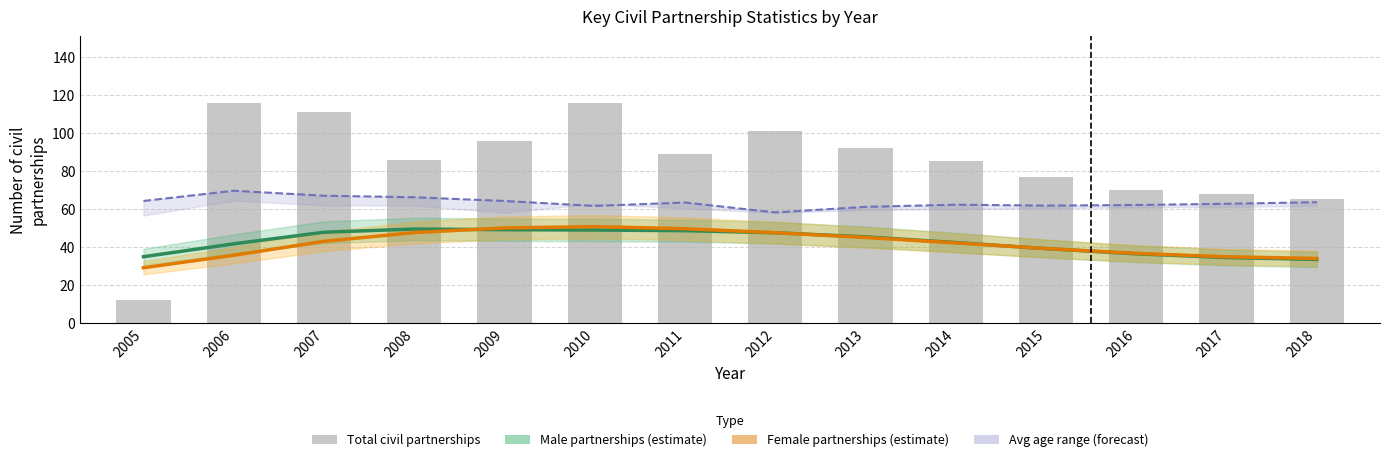

Does the chart contain any negative values?

No